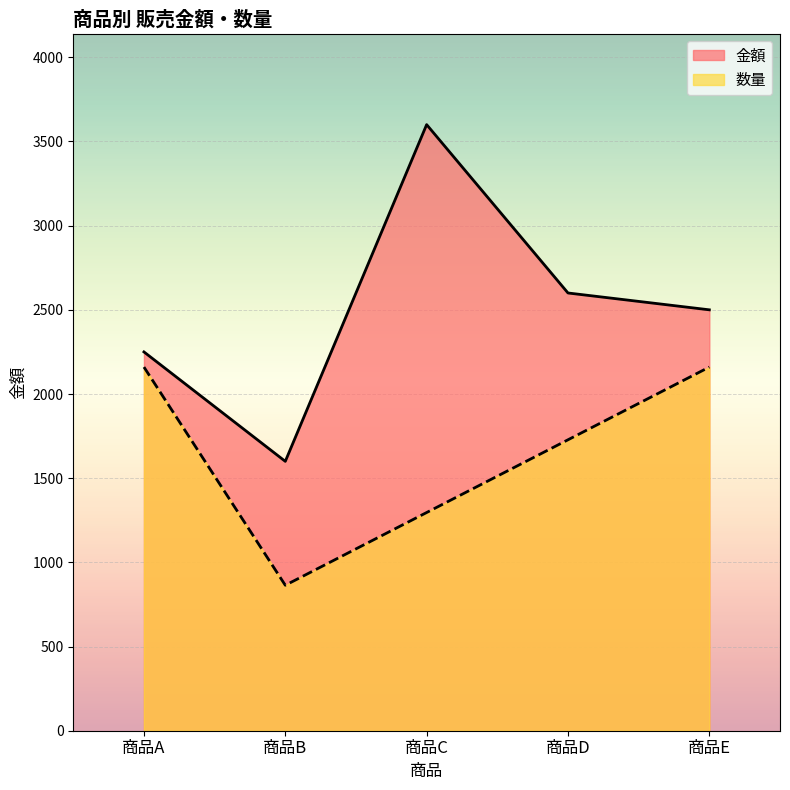

Rank the series by their average value, from lowest to highest.

数量, 金額